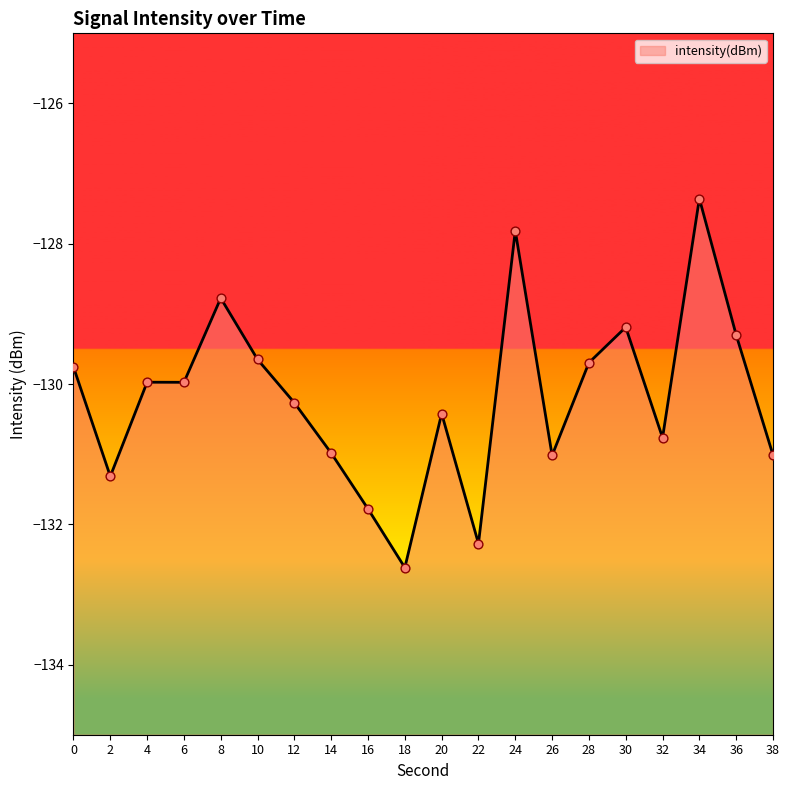

Which has a higher value, 4 or 12?

4